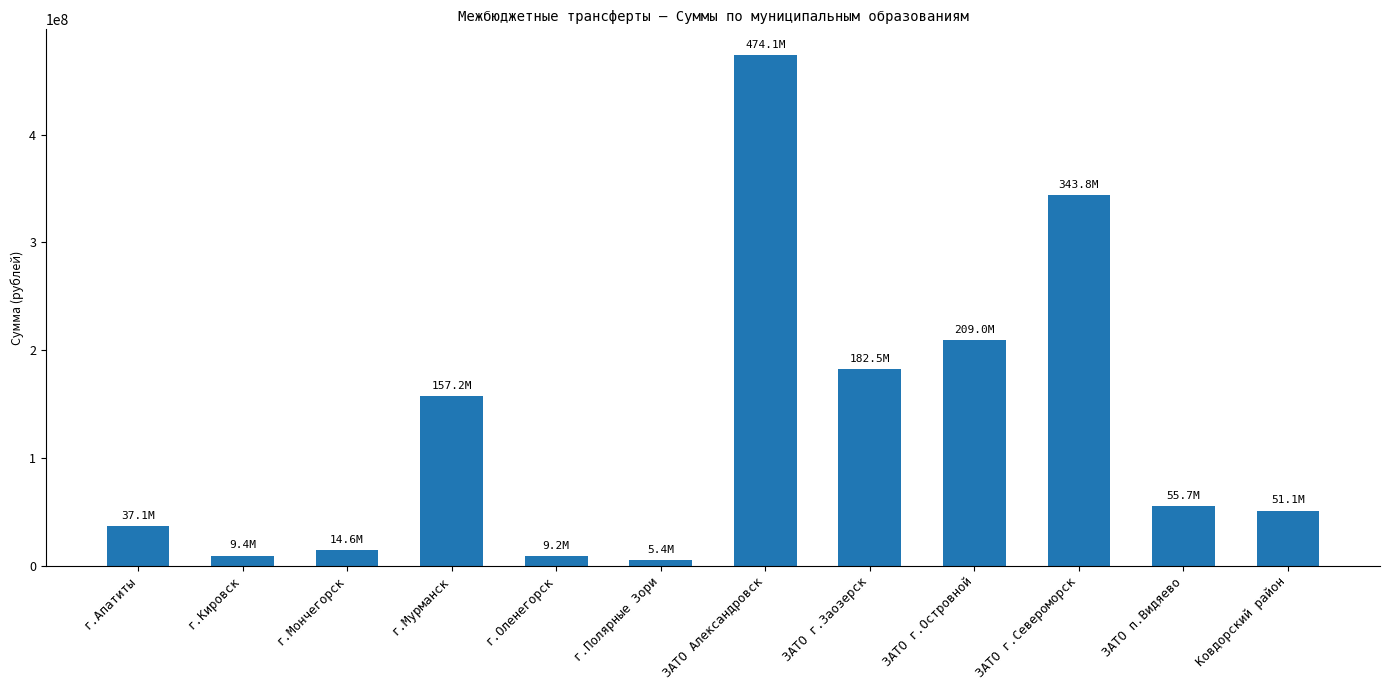

How many bars are there in total?

12